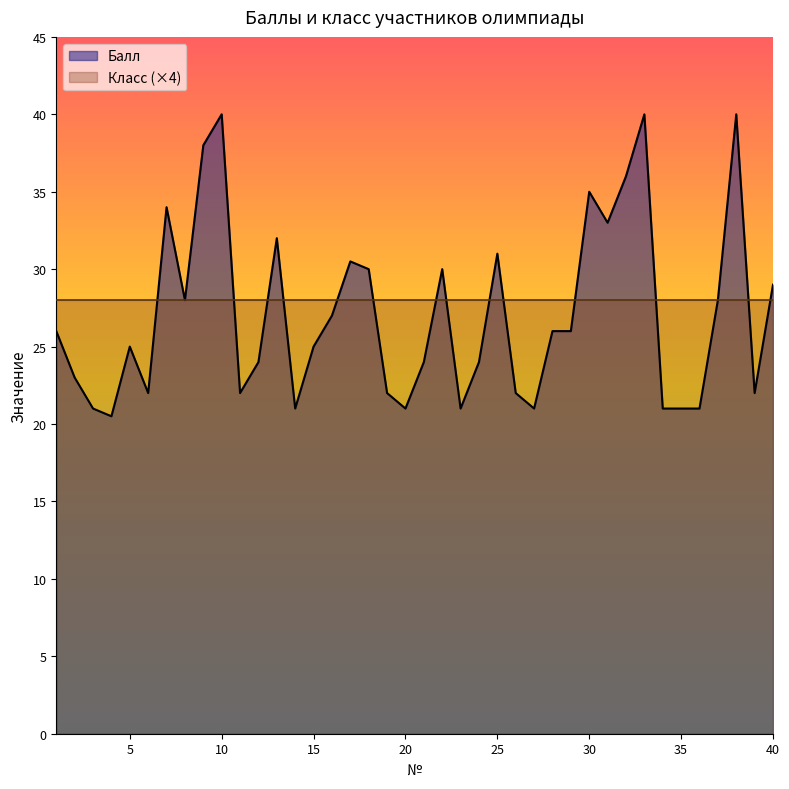

The chart shows a value of 35.0 at 34. True or false?

False